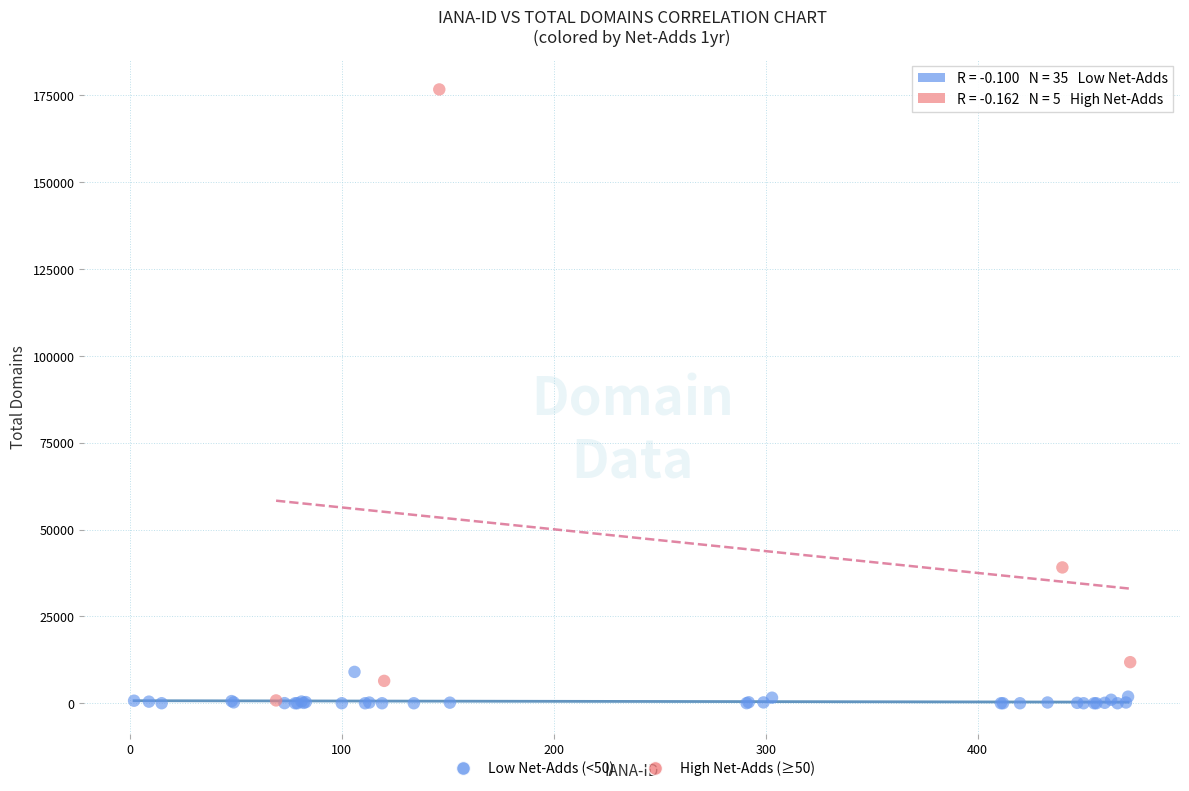

Which series reaches the maximum Y coordinate?

High Net-Adds (≥50)